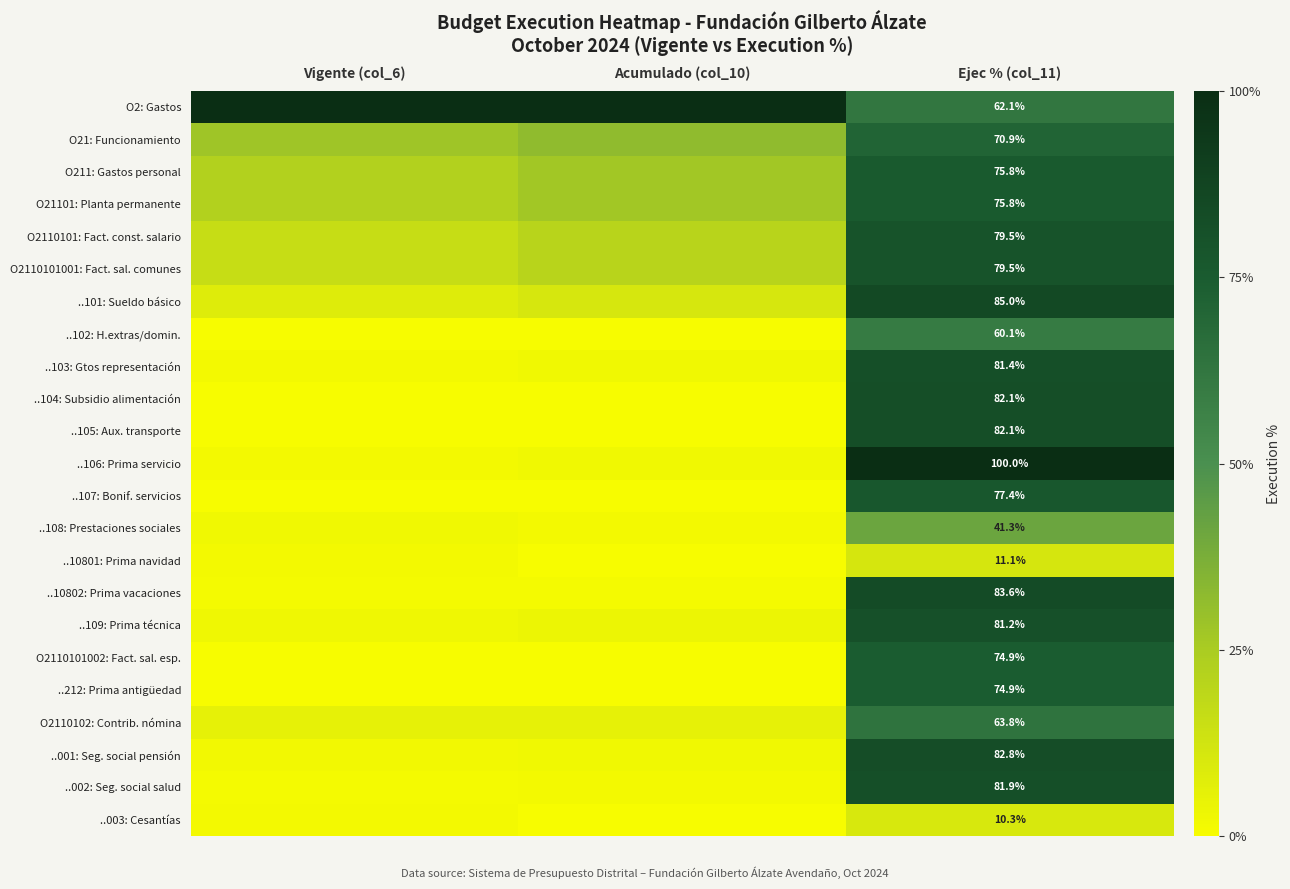

List the series in order of their peak value, lowest first.

..003: Cesantías, ..10801: Prima navidad, ..108: Prestaciones sociales, ..102: H.extras/domin., O2110102: Contrib. nómina, O21: Funcionamiento, O2110101002: Fact. sal. esp., ..212: Prima antigüedad, O211: Gastos personal, O21101: Planta permanente, ..107: Bonif. servicios, O2110101: Fact. const. salario, O2110101001: Fact. sal. comunes, ..109: Prima técnica, ..103: Gtos representación, ..002: Seg. social salud, ..104: Subsidio alimentación, ..105: Aux. transporte, ..001: Seg. social pensión, ..10802: Prima vacaciones, ..101: Sueldo básico, O2: Gastos, ..106: Prima servicio